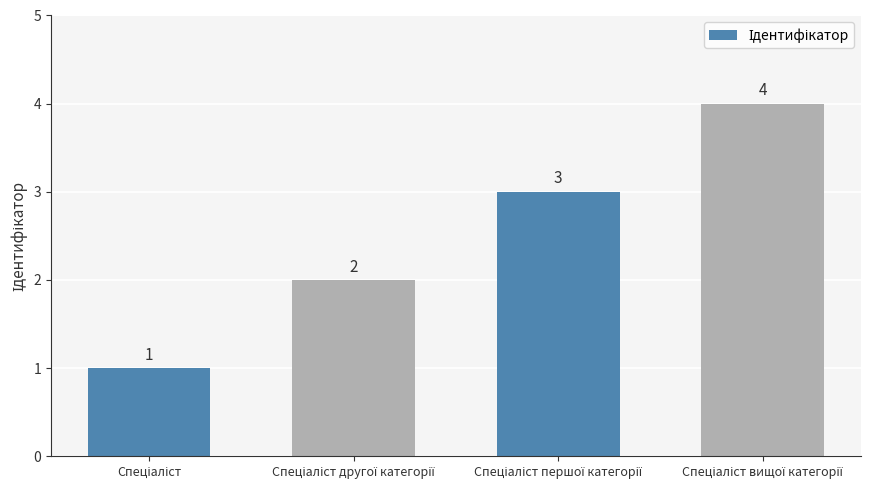

What is the difference between the maximum and minimum values?

3